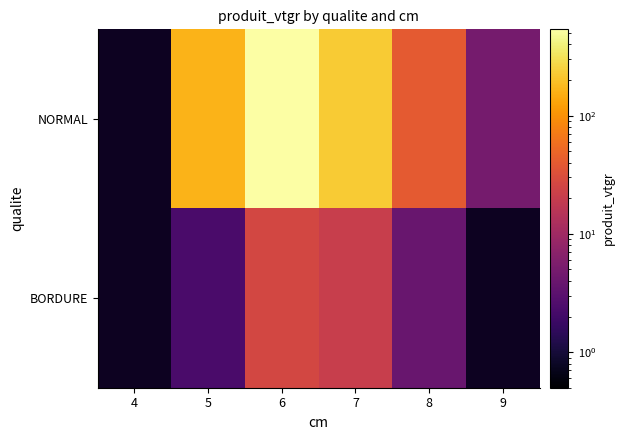

At which category is the sum across all series the highest?

6